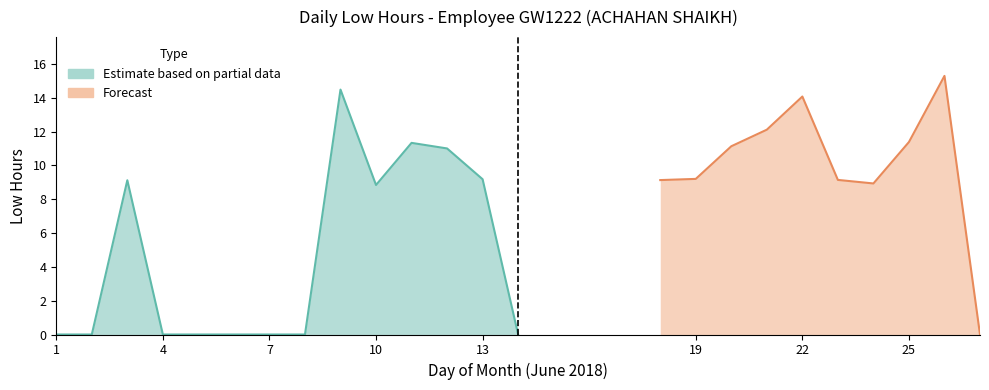

List the labels in order of value, smallest first.

1, 2, 4, 5, 6, 7, 8, 14, 27, 10, 24, 3, 18, 23, 13, 19, 12, 20, 11, 25, 21, 22, 9, 26